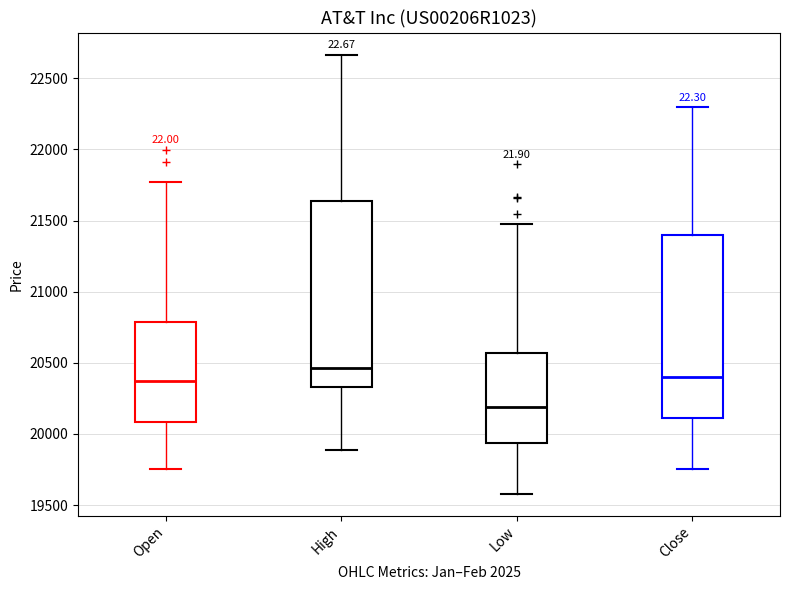

Reading left to right, transcribe this box plot: for each box, give where its median line is, the range the box spans, and where its two whiskers end, as read against the y-axis. The values are not printed on the chart, so give them approximately, as read against the axis.

Open: median 20350, box 20100 to 20800, whiskers 19750 to 21750
High: median 20450, box 20350 to 21650, whiskers 19900 to 22650
Low: median 20200, box 19950 to 20550, whiskers 19600 to 21500
Close: median 20400, box 20100 to 21400, whiskers 19750 to 22300